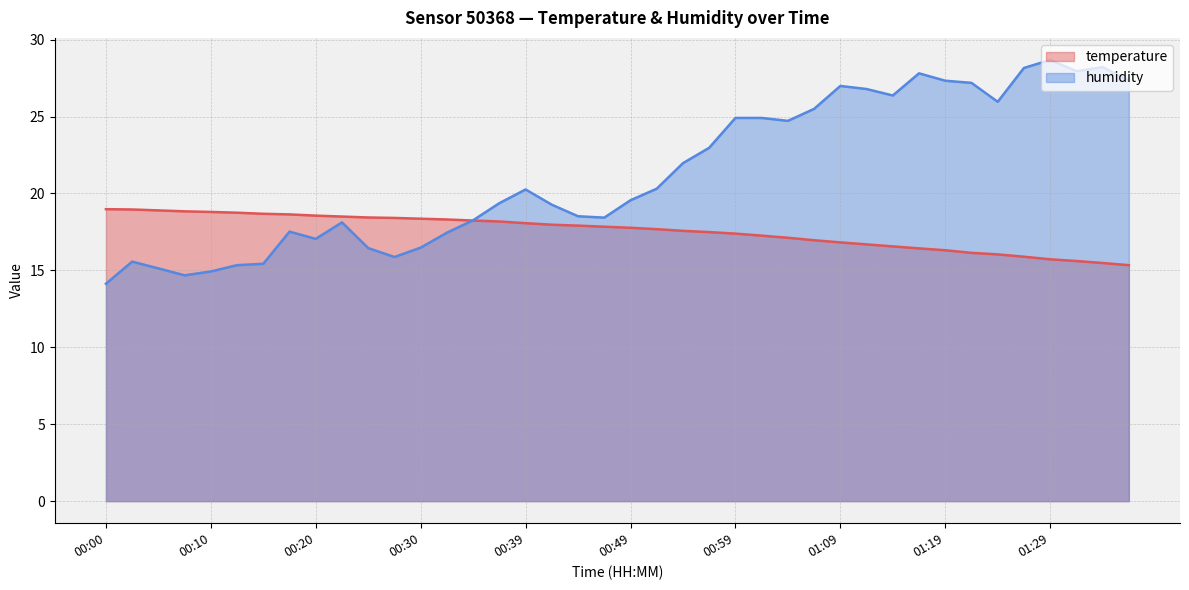

How many times do temperature and humidity cross each other?

1